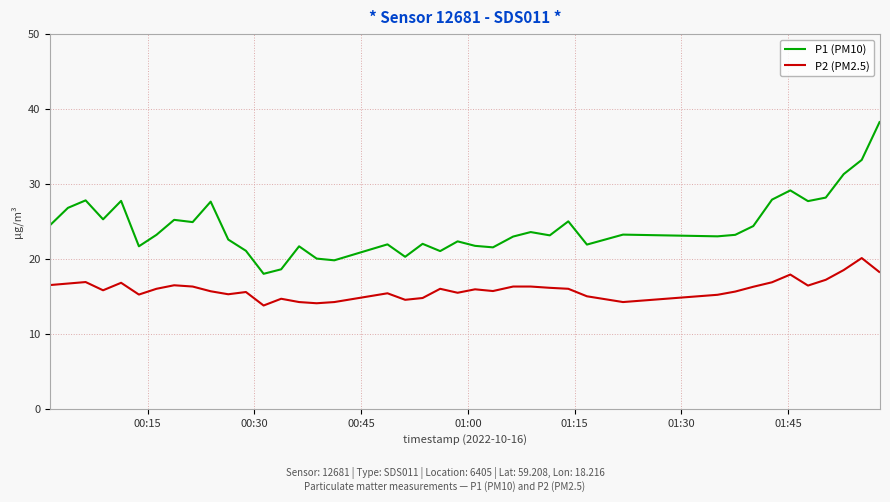

Which series has the largest total across all categories?

P1 (PM10)